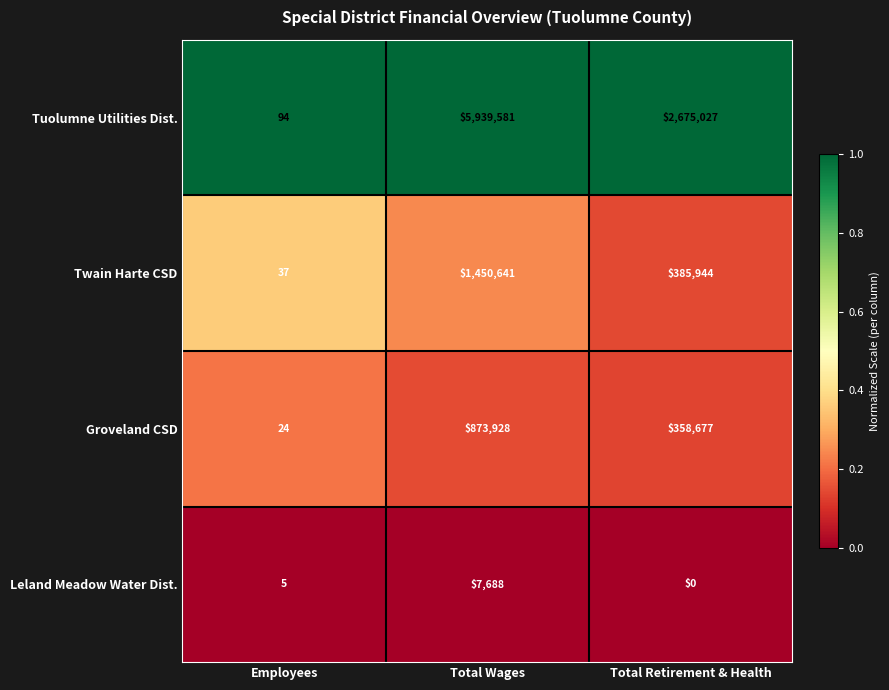

What is the spread (max minus min) of values at Total Wages?

5931893